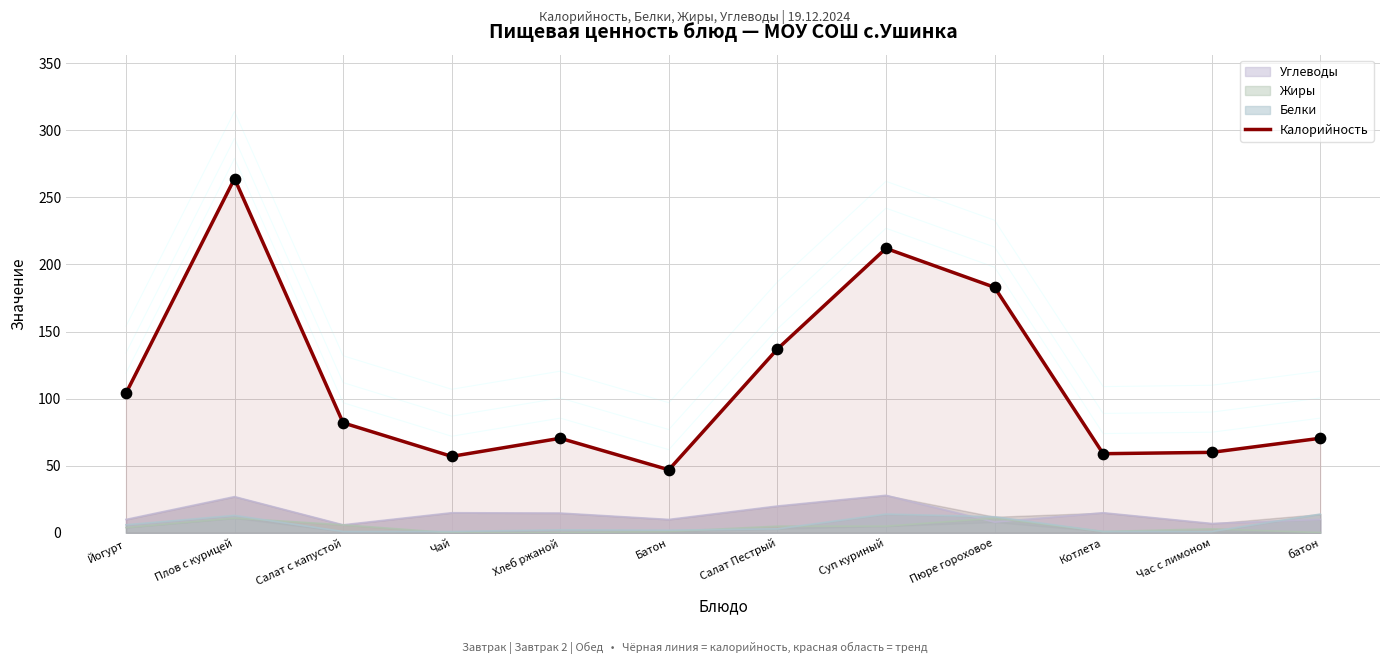

What is the change in value from Чай to Котлета?

+2.0